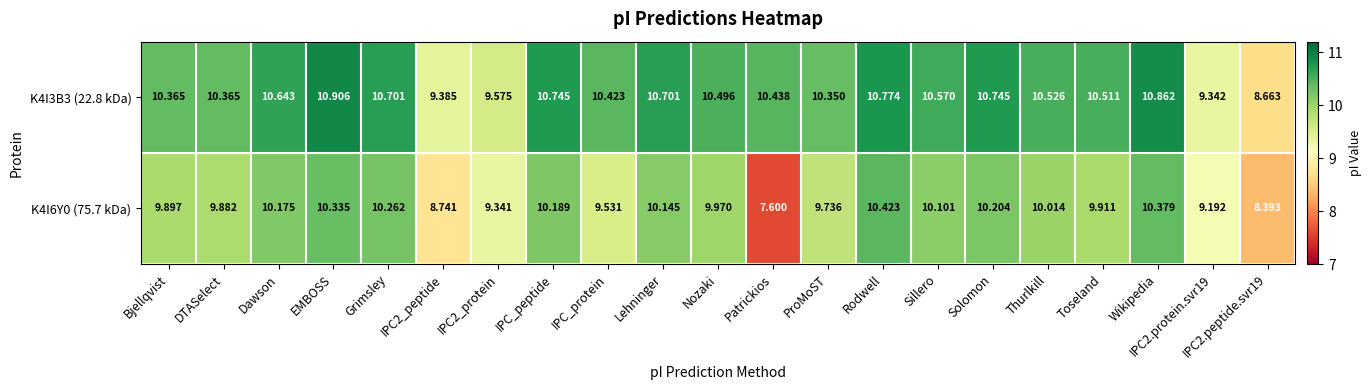

Is the value of K4I6Y0 (75.7 kDa) at Nozaki greater than the value of K4I3B3 (22.8 kDa) at IPC2.peptide.svr19?

Yes